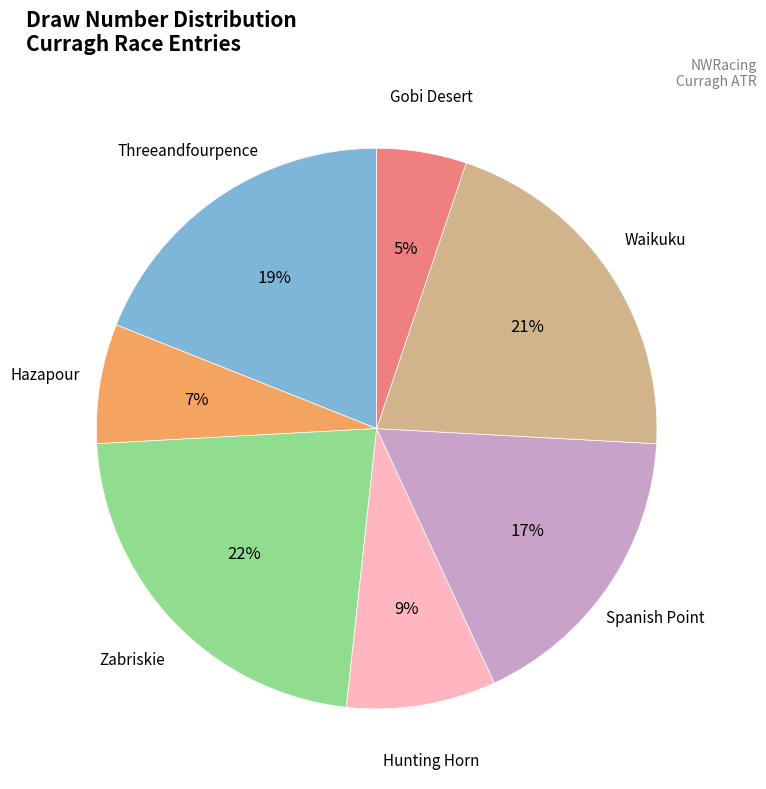

To the nearest percent, what is the difference between the largest and smallest slice percentages?

17%